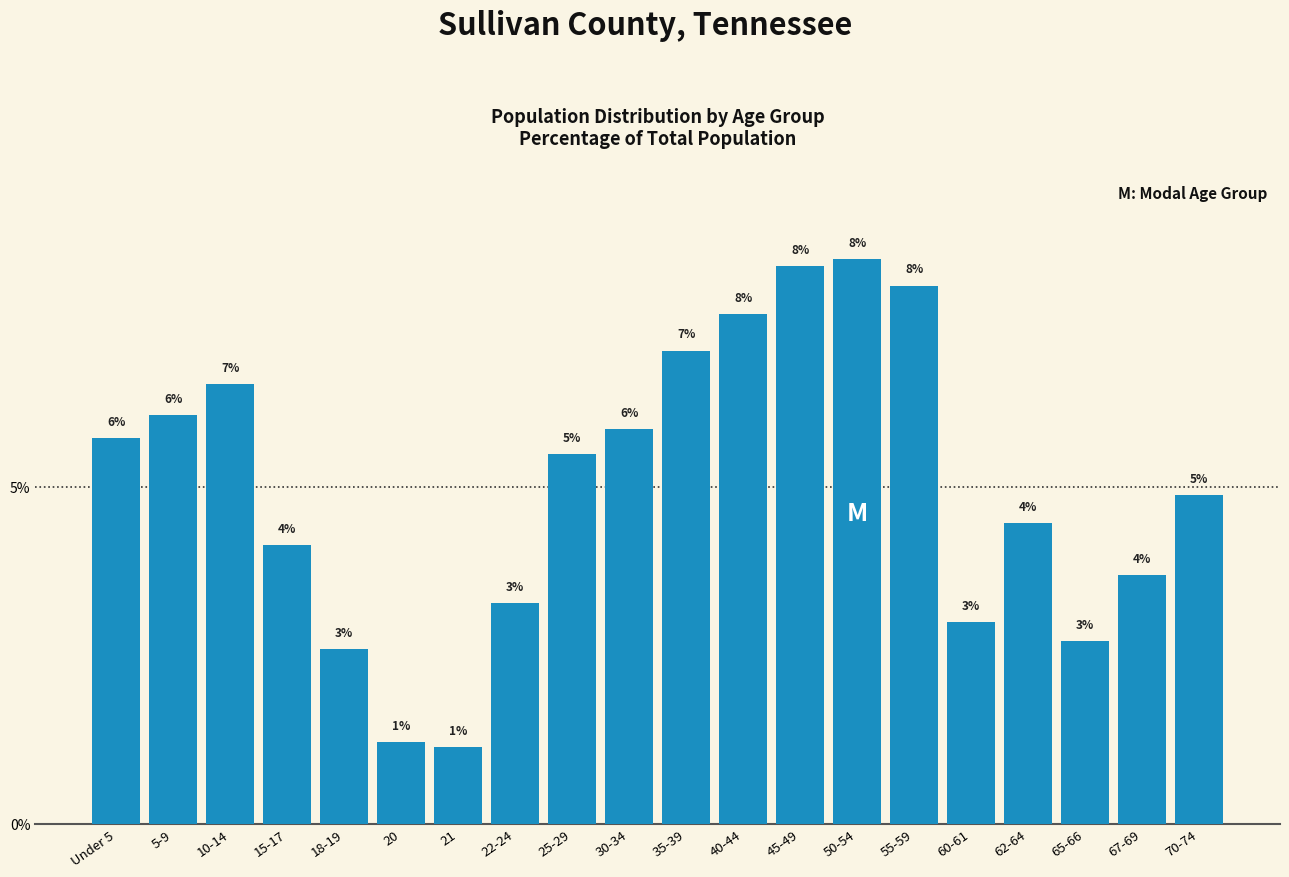

Read the value at 50-54.

8.4